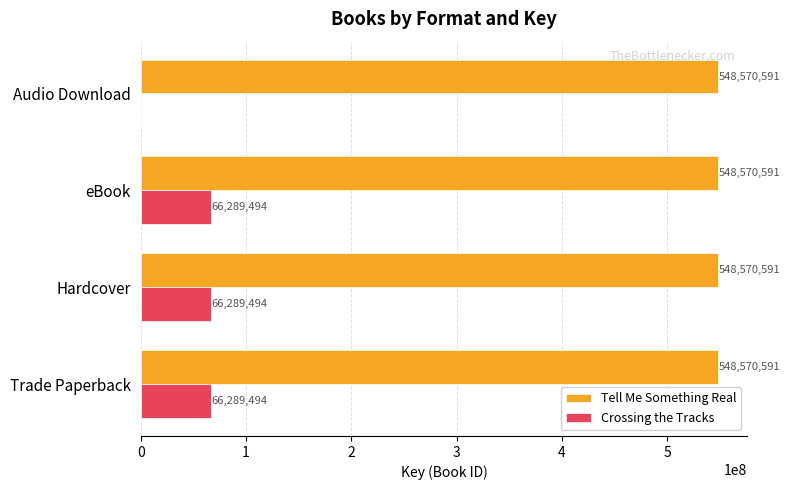

Which series has the largest total across all categories?

Tell Me Something Real